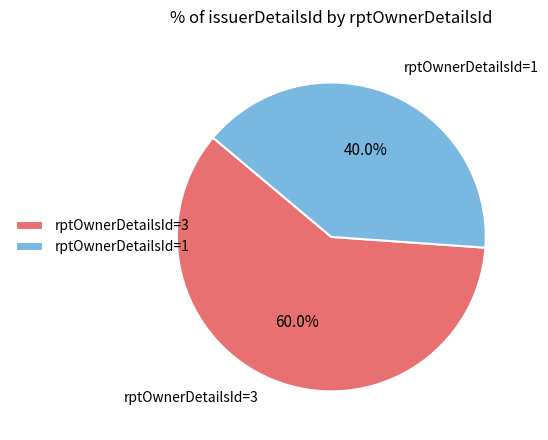

Which slice is the largest?

rptOwnerDetailsId=3